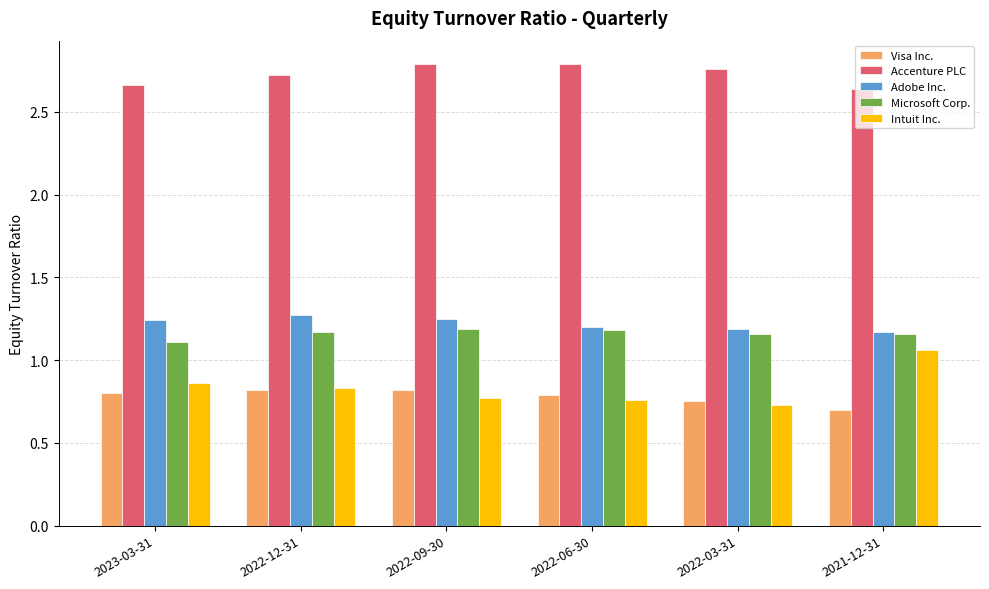

At how many categories does at least one series exceed 2?

6